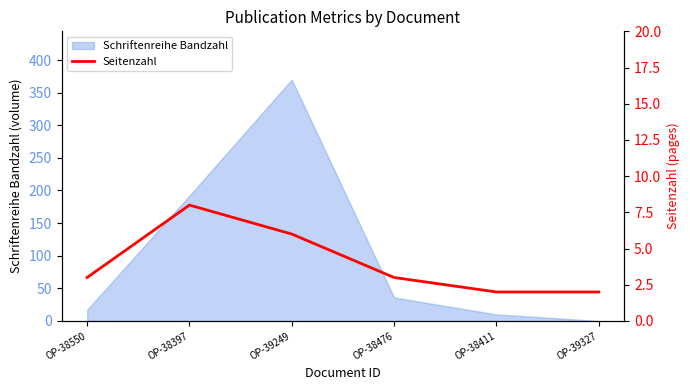

Is it true that Schriftenreihe Bandzahl equals 73 at OP-38397?

False